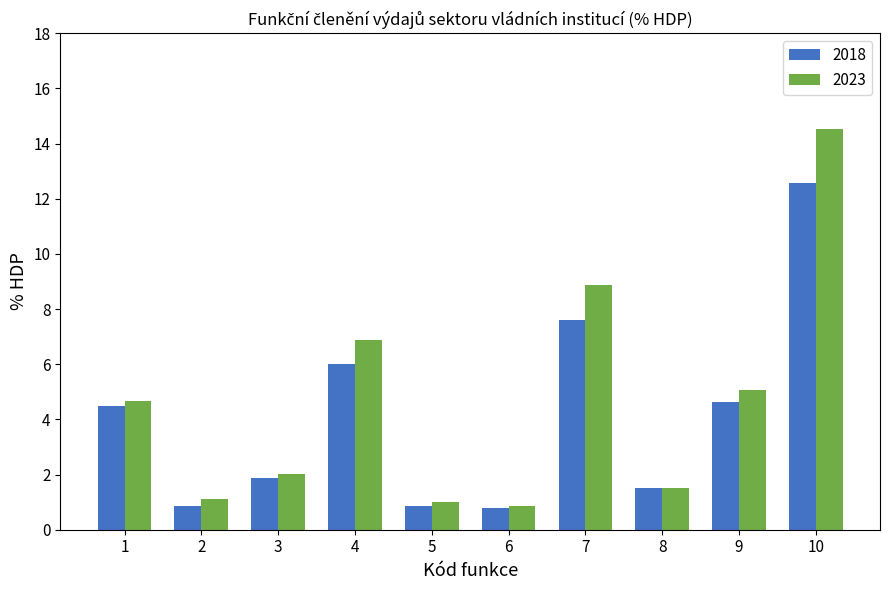

At which category is the sum across all series the highest?

10